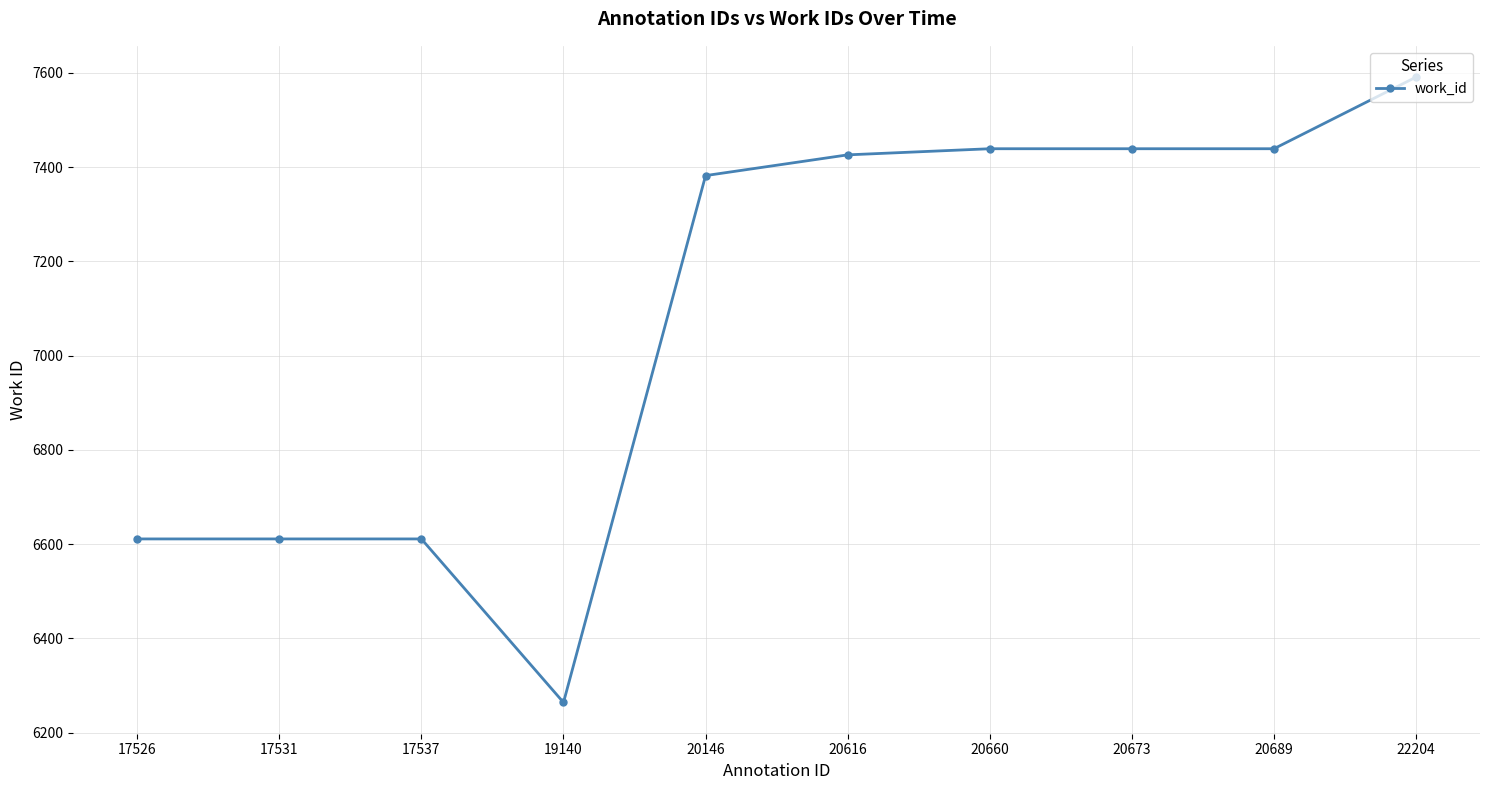

How many values are below 7426?

5